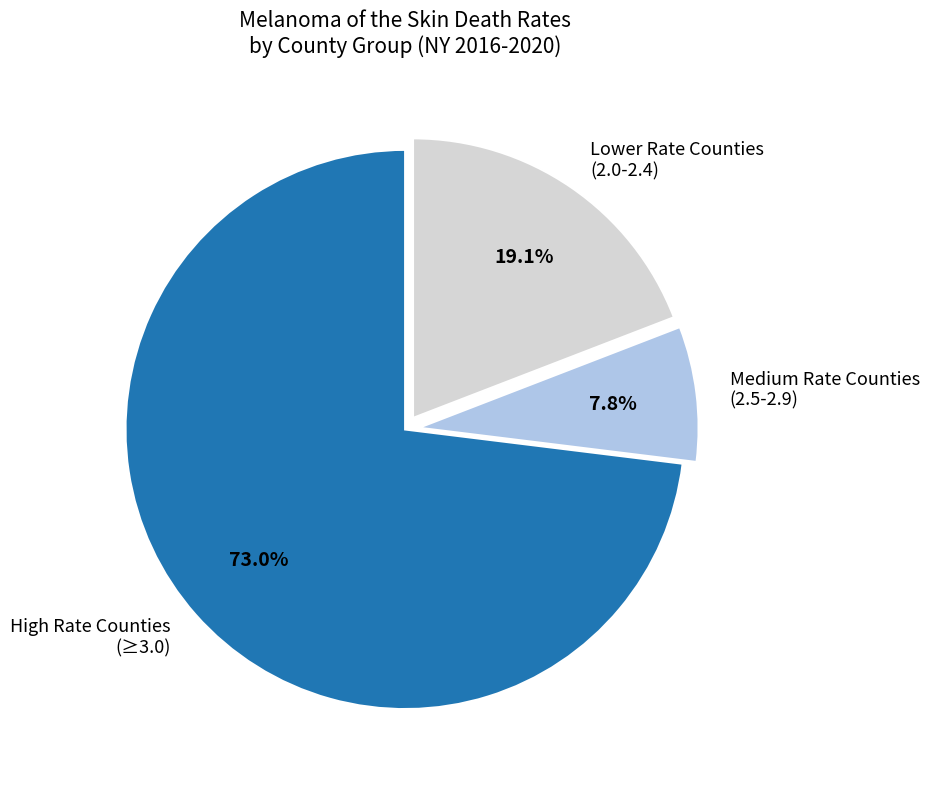

What is the largest slice in the pie chart?

High Rate Counties (≥3.0)